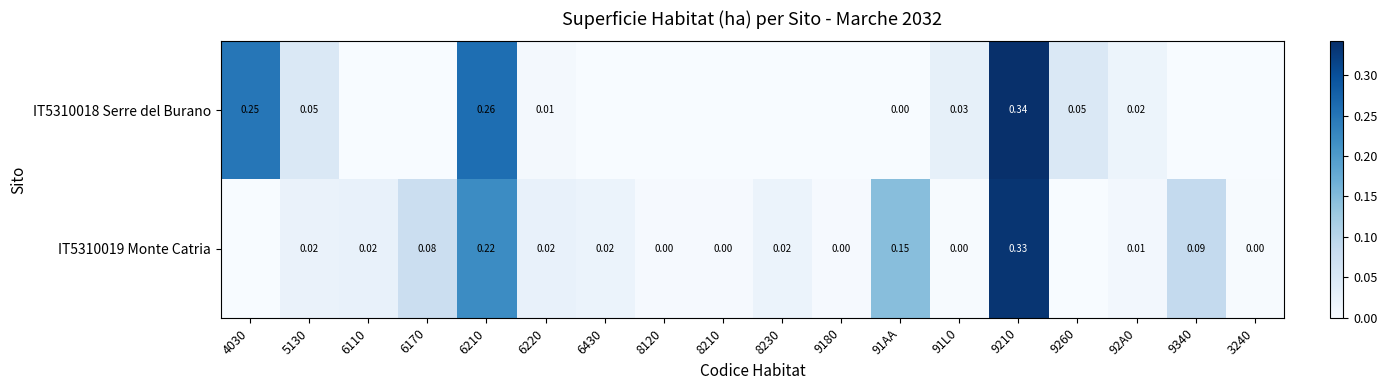

Is the value of IT5310019 Monte Catria at 8230 greater than the value of IT5310018 Serre del Burano at 91AA?

Yes